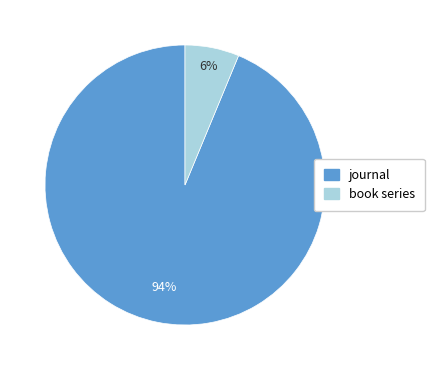

Which has a higher value, book series or journal?

journal